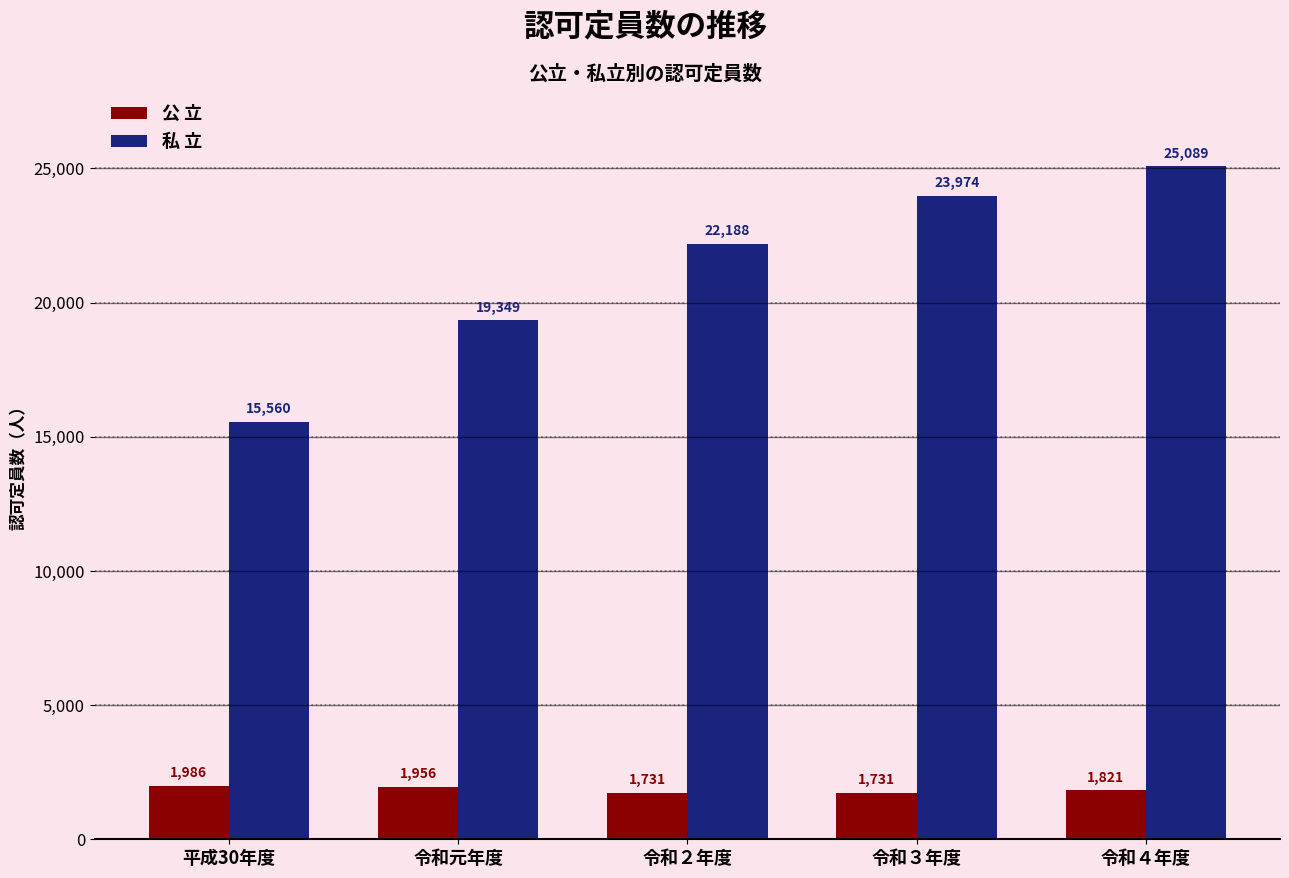

How many values in the 私 立 series are below 22188?

2